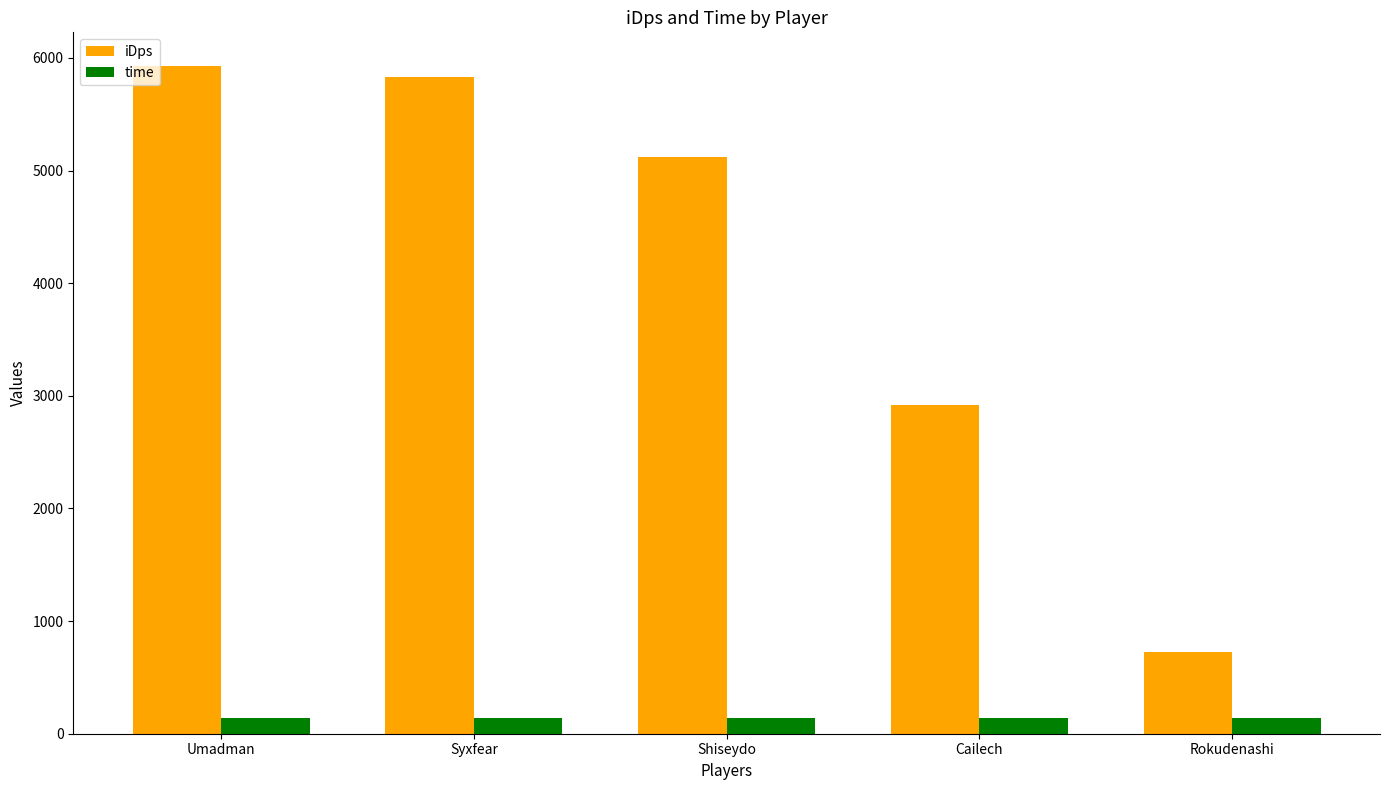

What are all the series names shown in the legend?

iDps, time